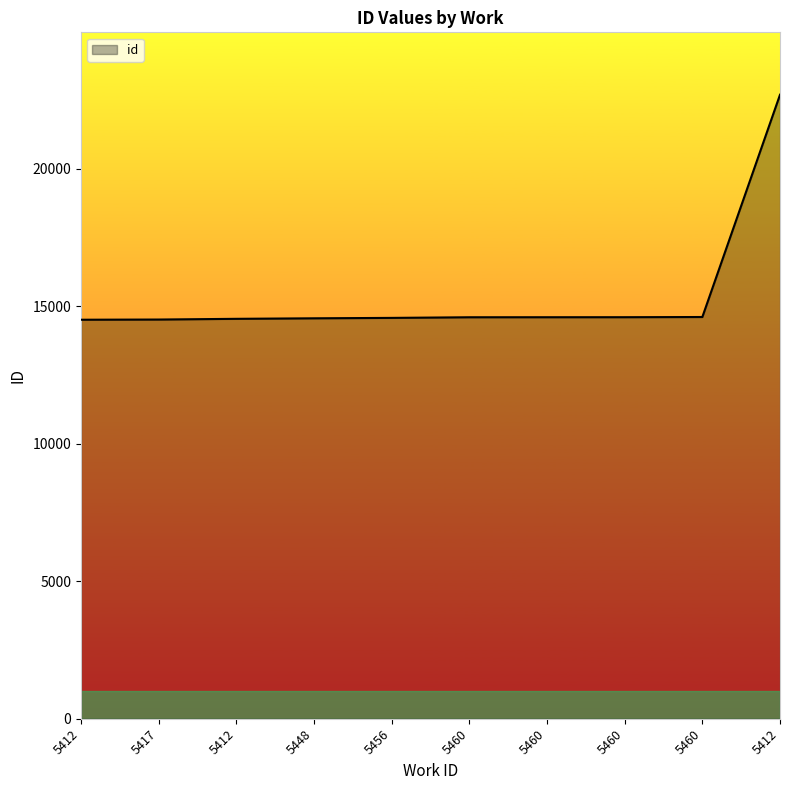

What is the change in value from 5417 to 5456?

+60